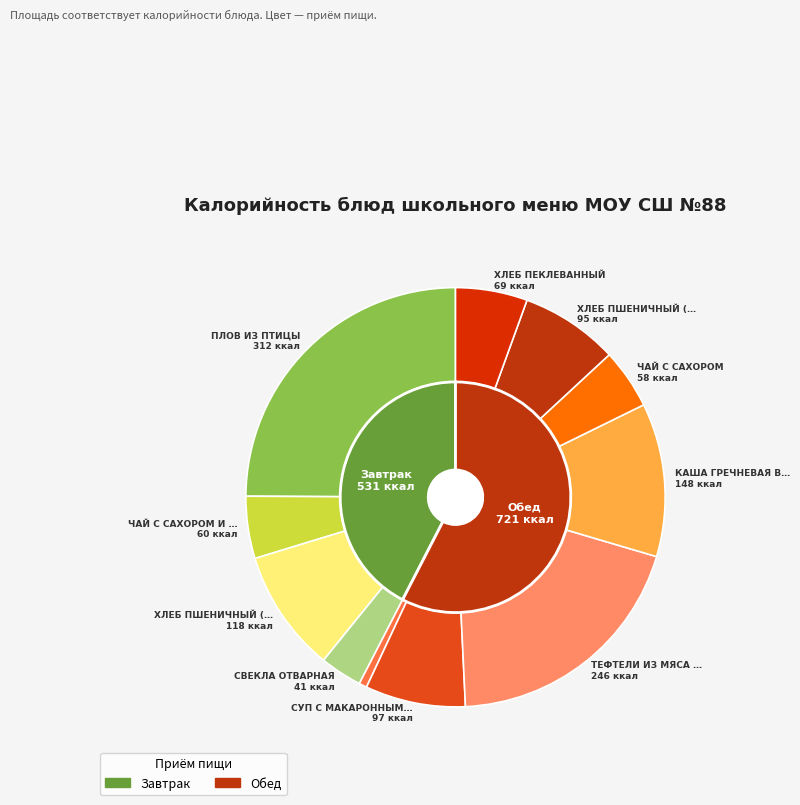

Is it true that СУП С МАКАРОННЫМИ ИЗДЕЛИЯМИ is 21% of the pie?

False